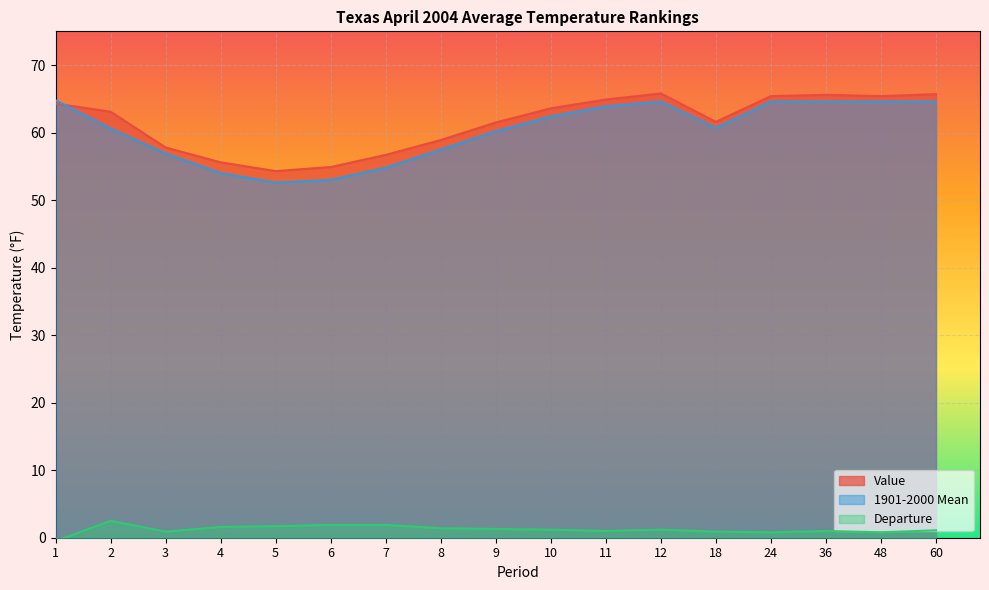

What is the average value of the Departure series?

1.2